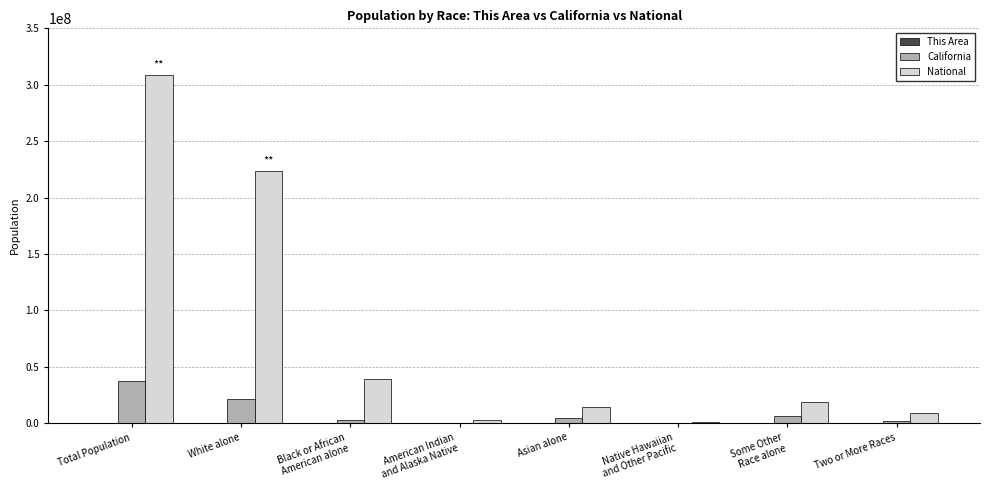

What is the maximum value for California?

37253956